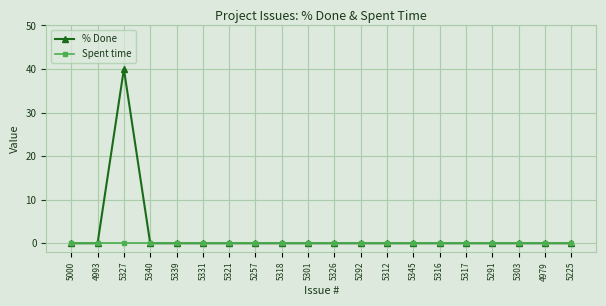

Rank the series by their maximum value, from lowest to highest.

Spent time, % Done